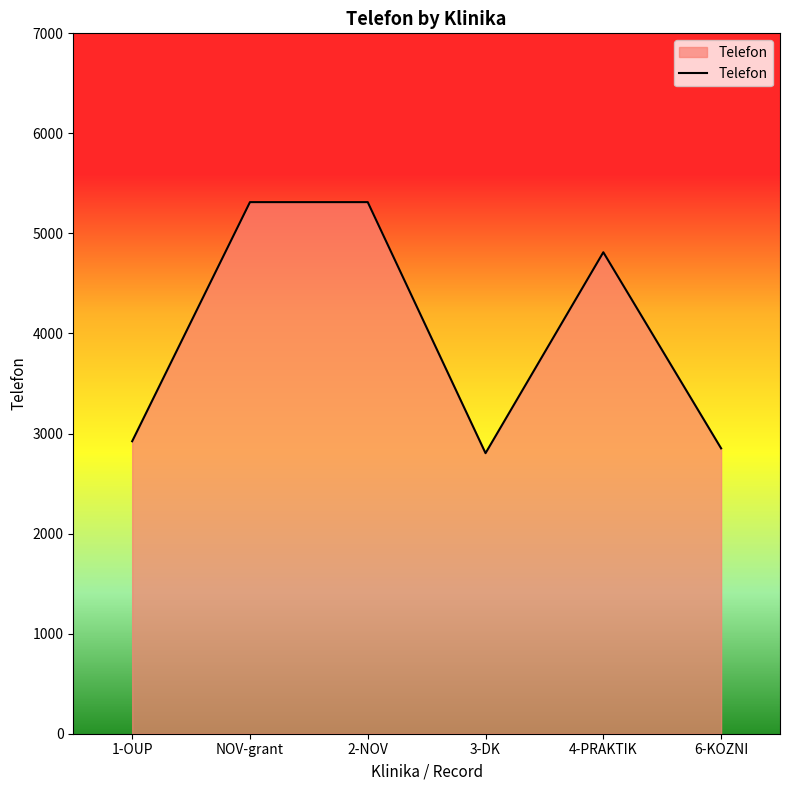

Where does the data first go above 4812?

NOV-grant